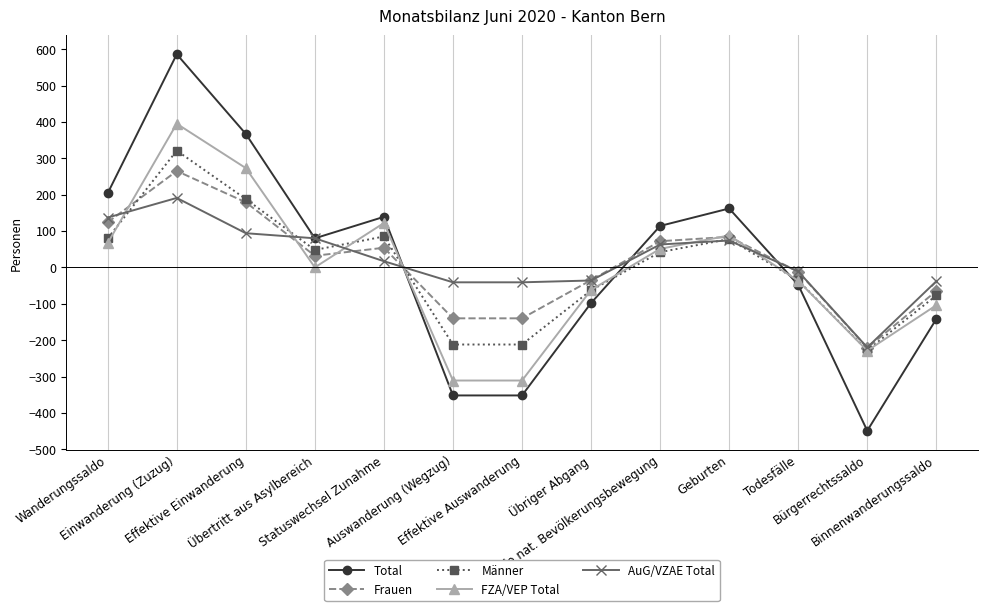

Which series has the largest range (max minus min)?

Total